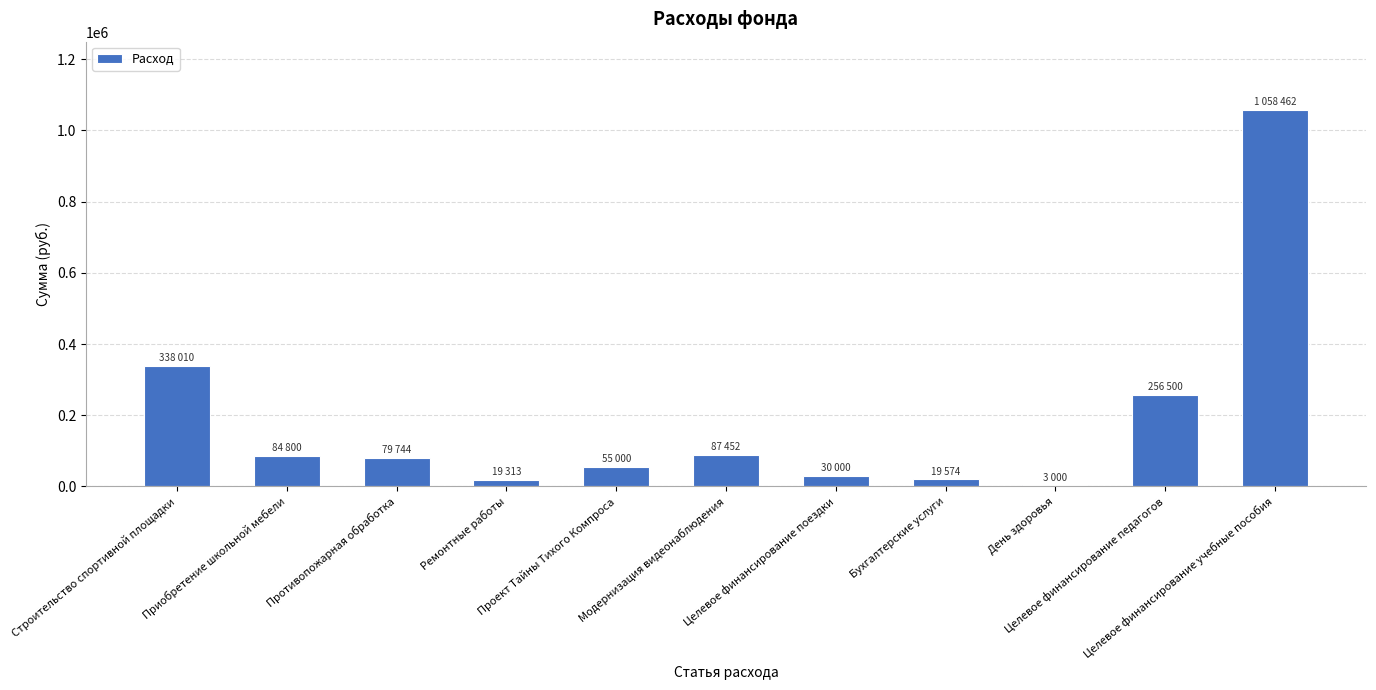

What is the sum of all values?

2031855